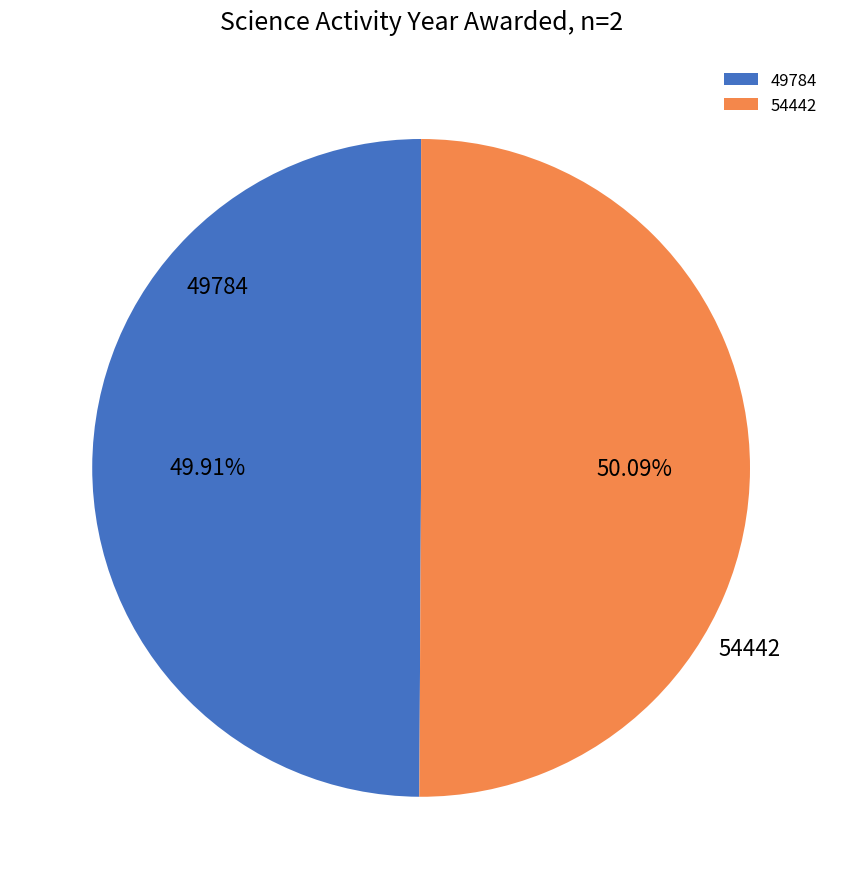

How many slices are in this pie chart?

2